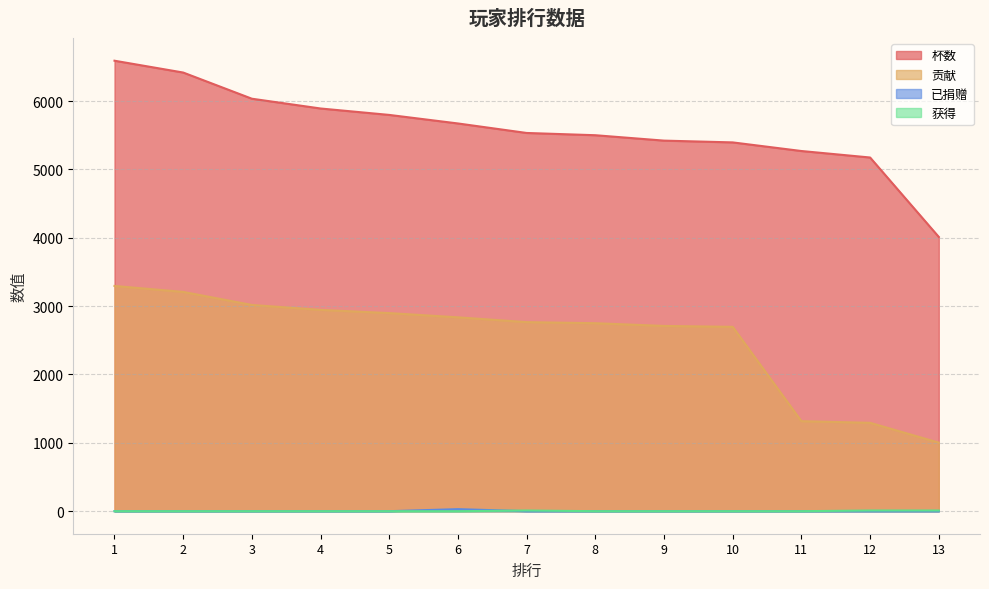

True or false: 杯数 and 已捐赠 cross at least once.

False